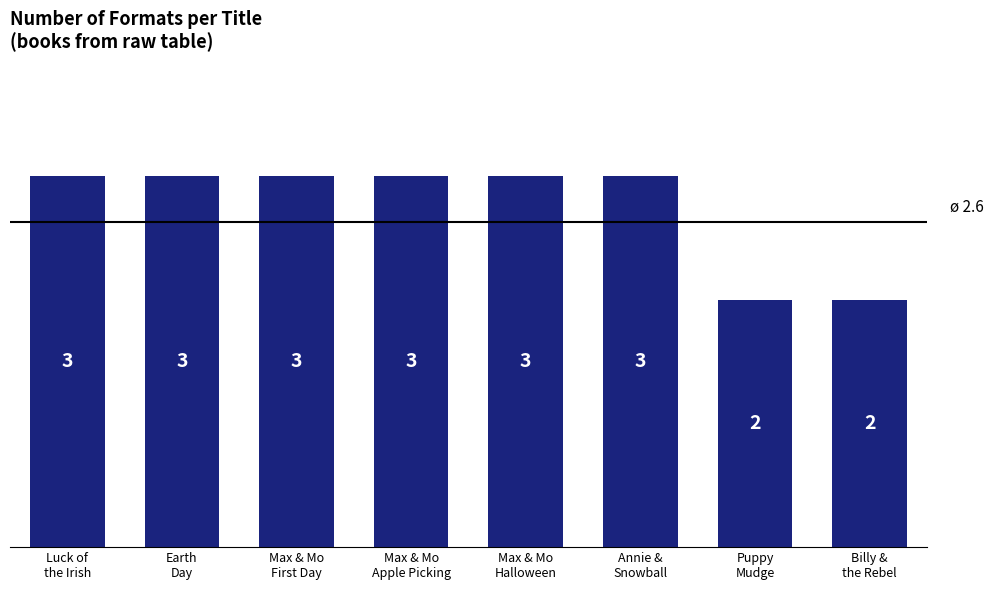

How many values are between 3 and 4?

6